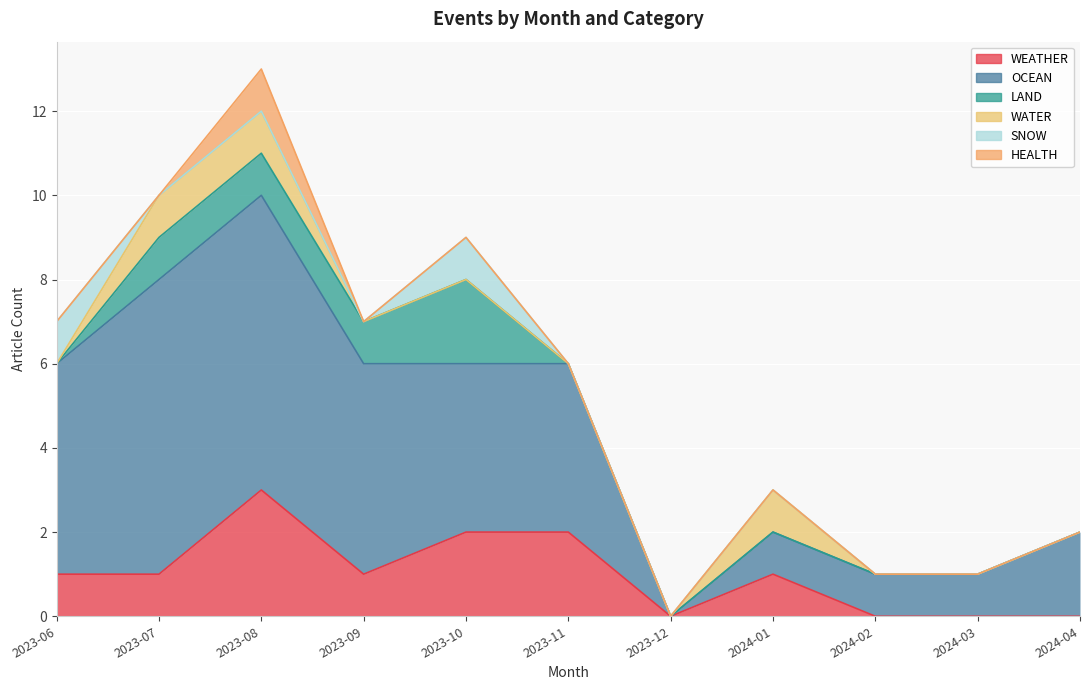

Where is the first local maximum for HEALTH?

2023-08